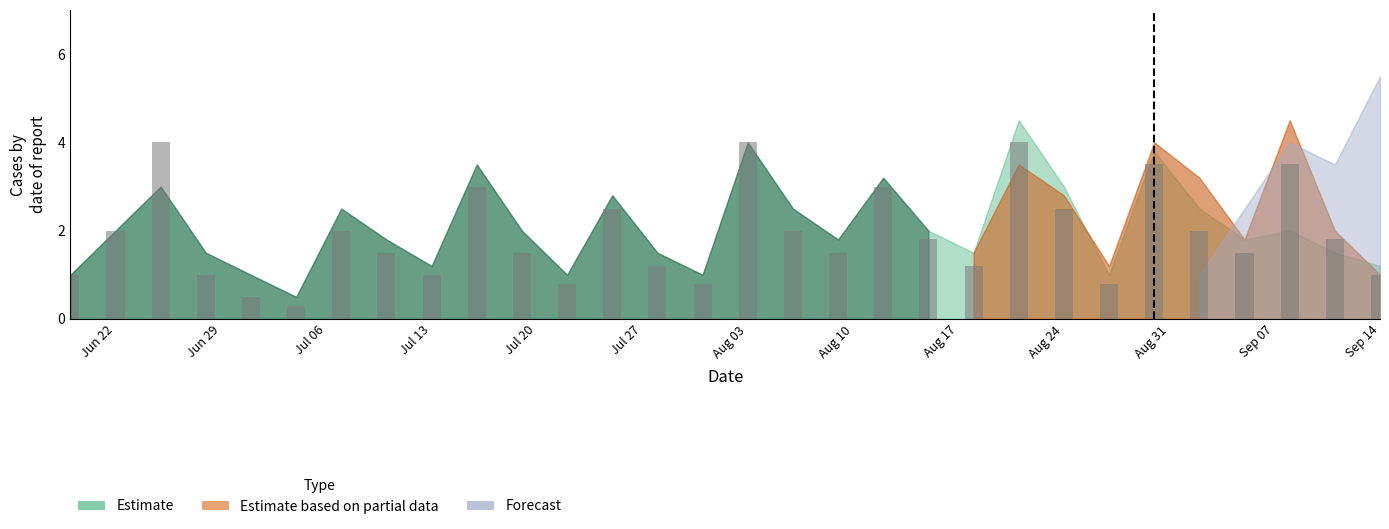

What is the maximum value shown in the chart?

4.0